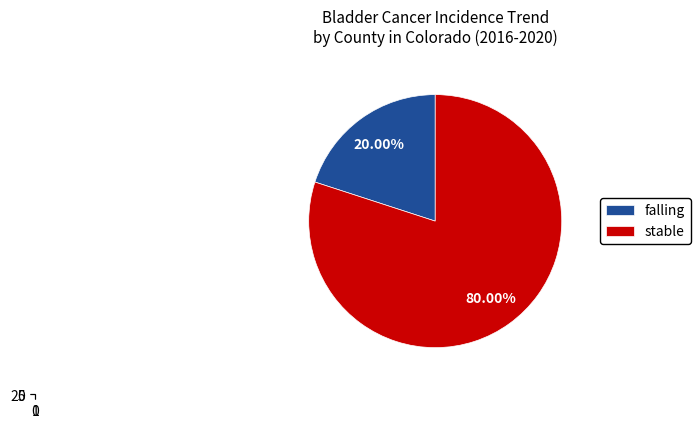

Combined, do rising and falling account for over 50%?

No